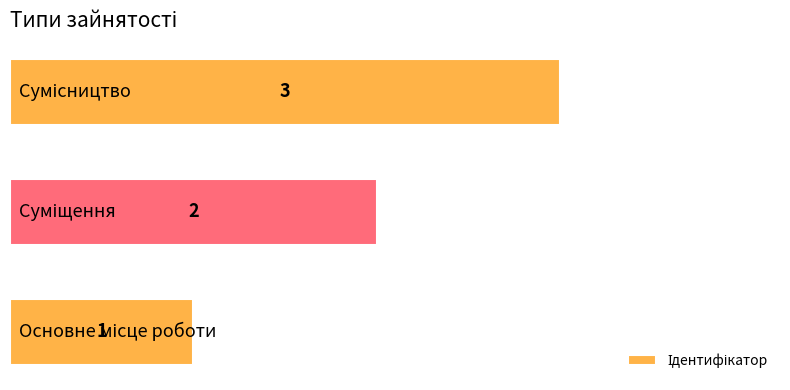

What is the smallest value displayed?

1